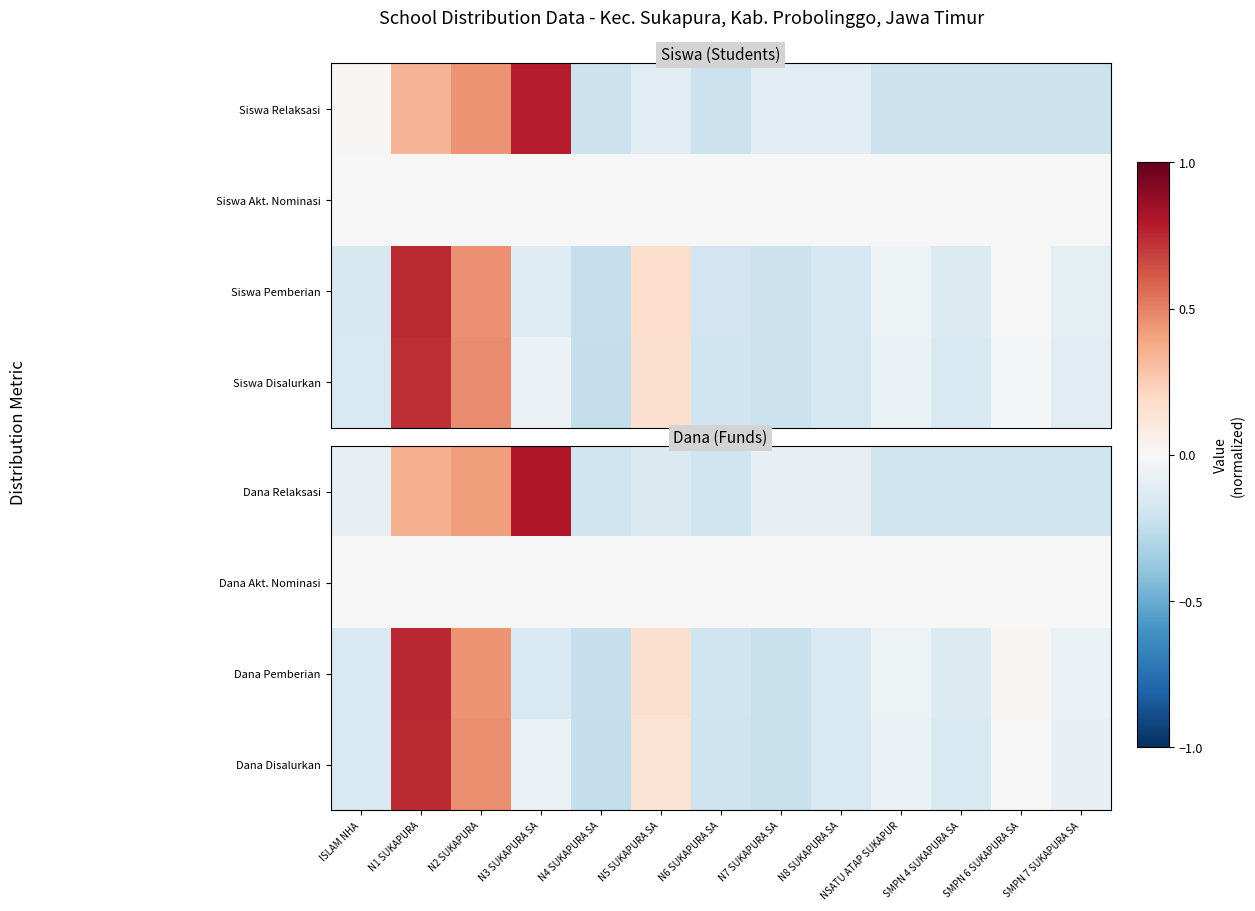

How many data points does each series have?

13